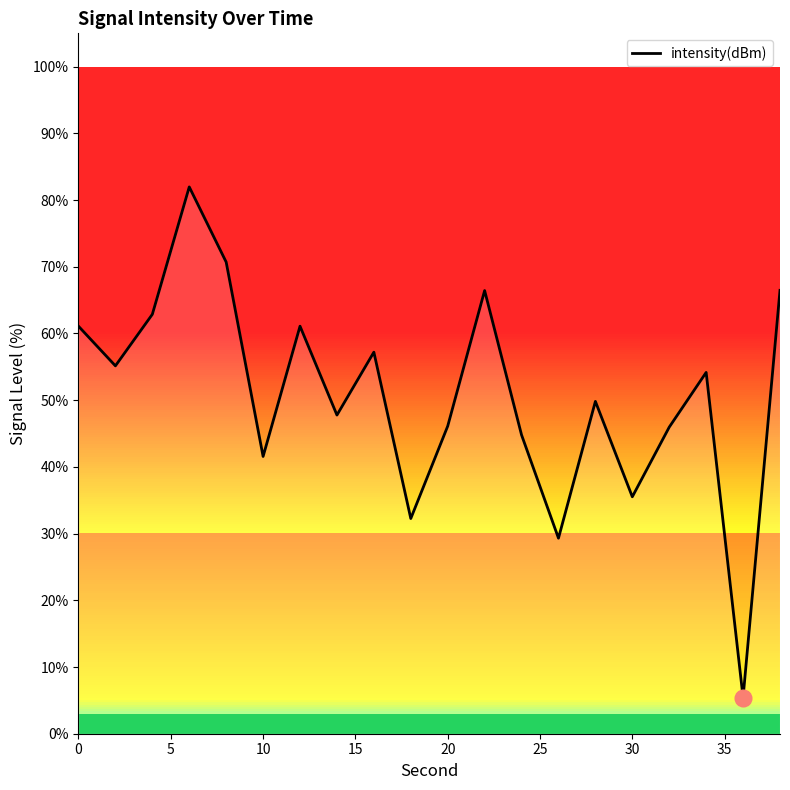

The intensity(dBm) series shows 41.6 at 10. True or false?

True